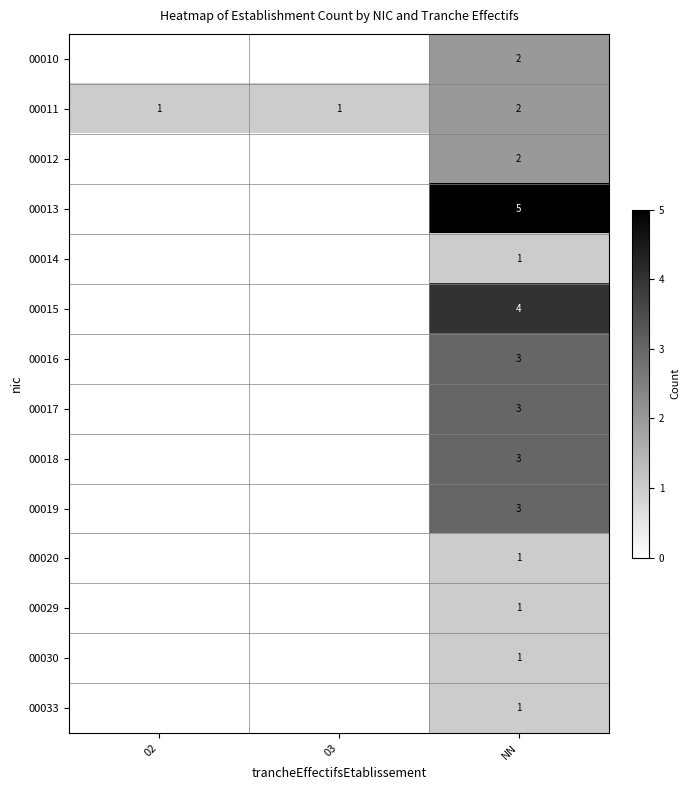

Is it true that 00011 equals 1 at 02?

True